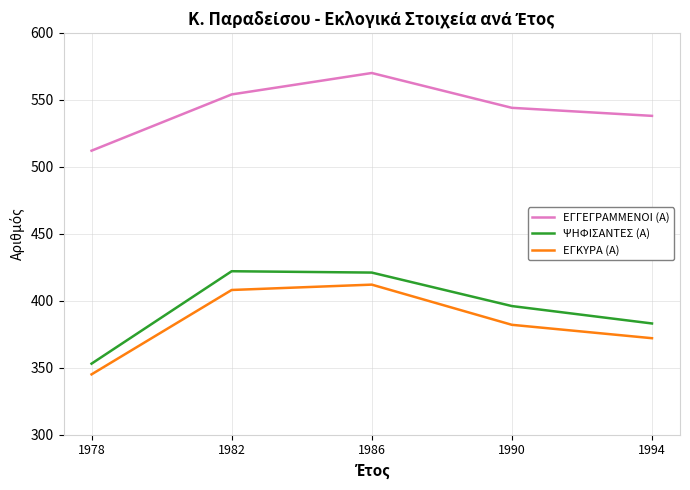

What is the difference between the maximum and minimum values in the ΕΓΓΕΓΡΑΜΜΕΝΟΙ (Α) series?

58